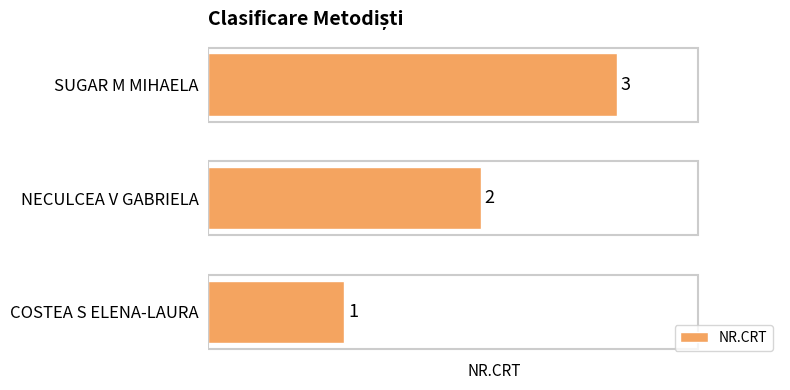

What is the average value?

2